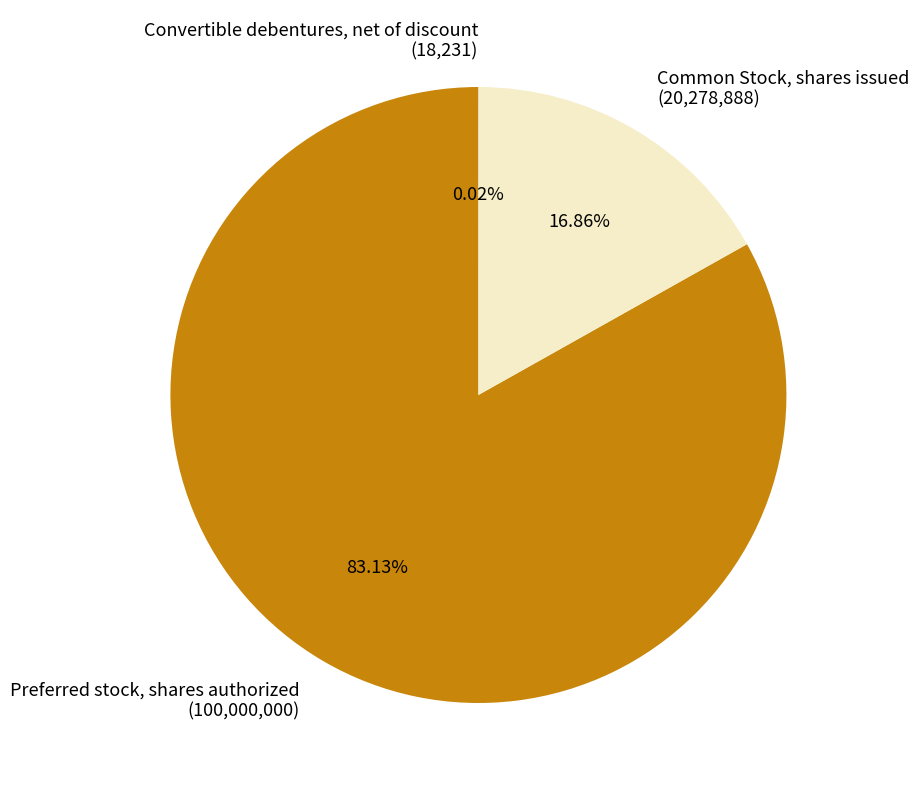

Between Common Stock, shares issued and Preferred stock, shares authorized, which is larger?

Preferred stock, shares authorized